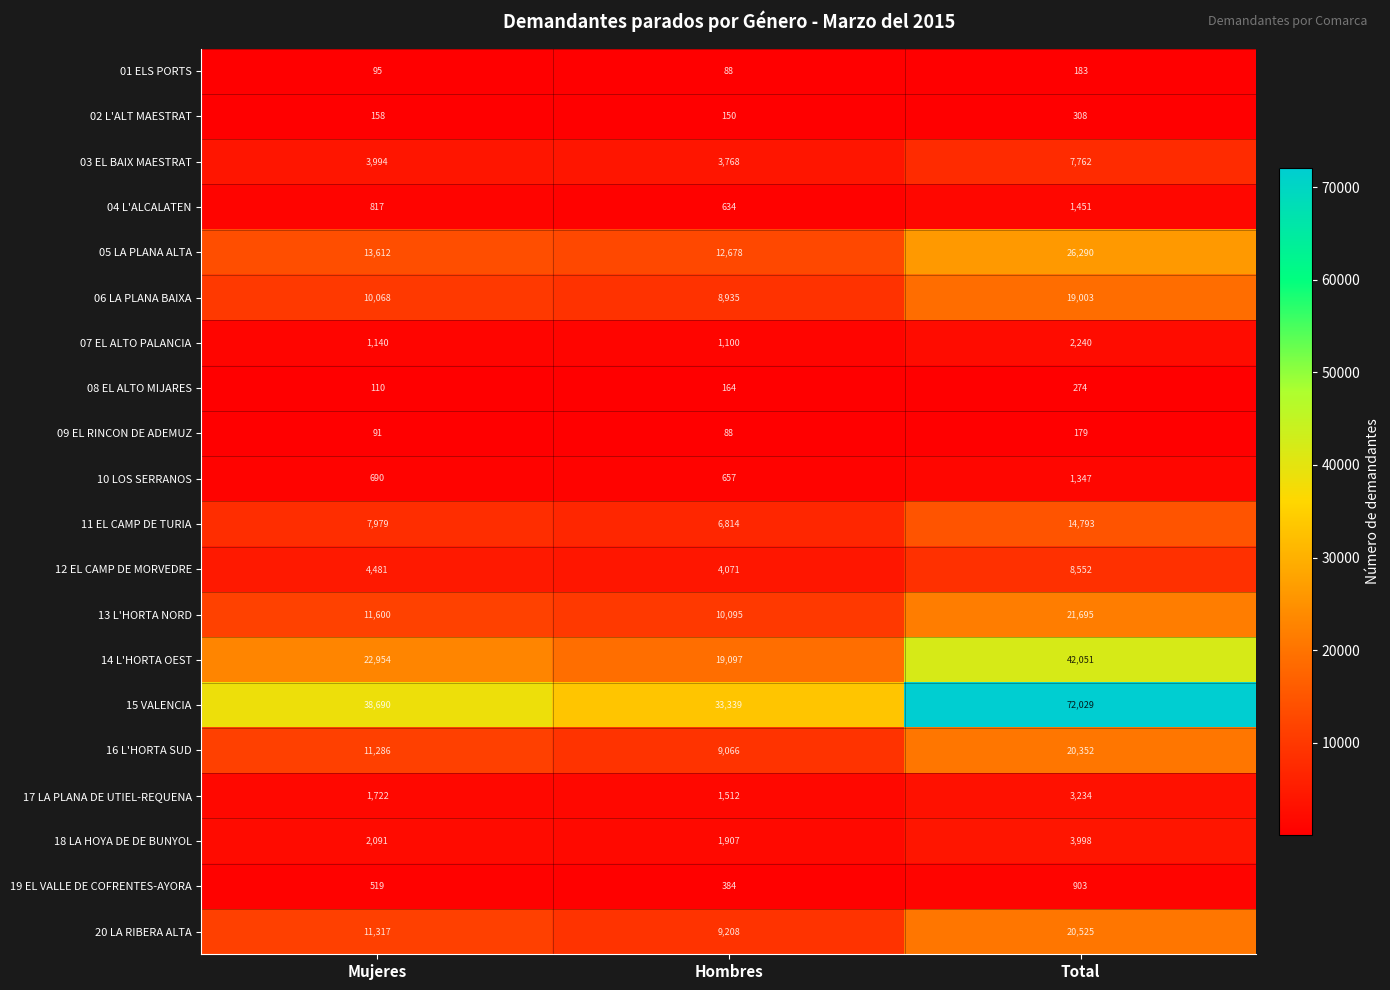

What is the sum of all 08 EL ALTO MIJARES values?

548